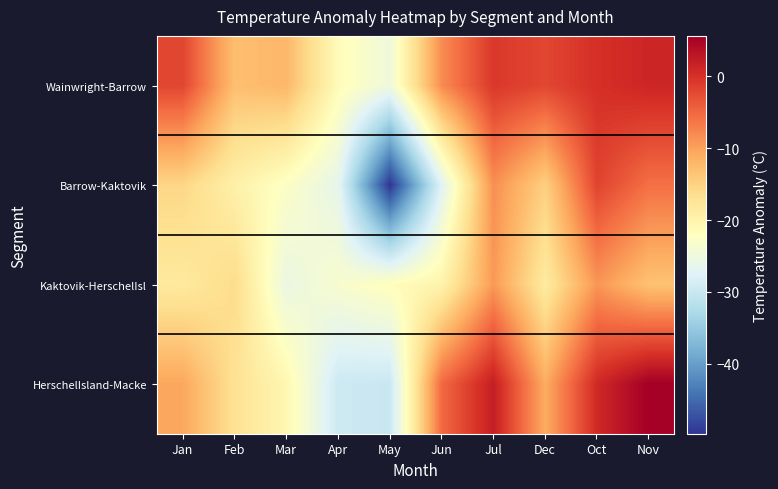

Which has a higher value, May or Jan?

Jan